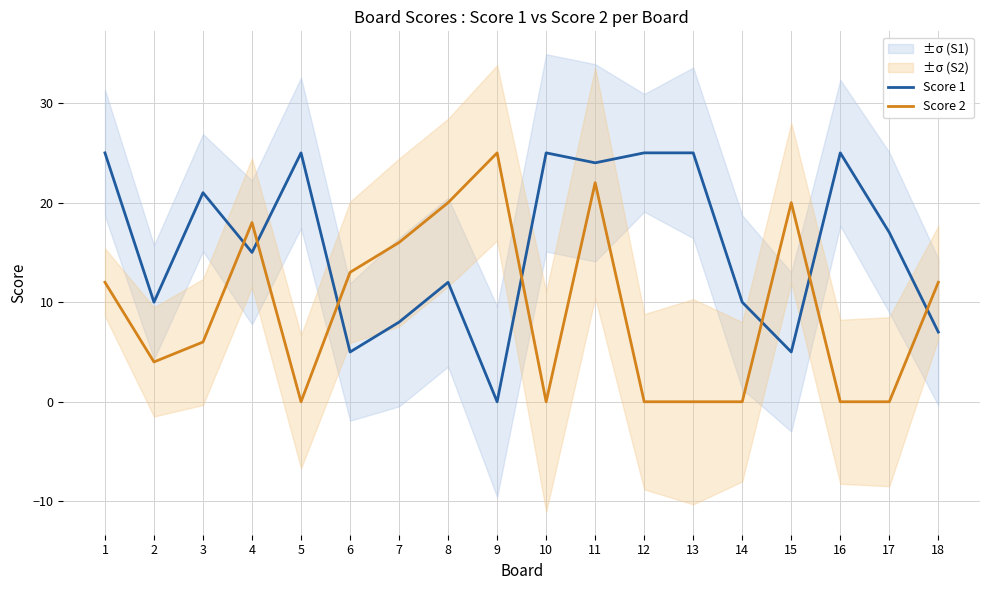

How many interior local valleys does the Score 1 series have?

6